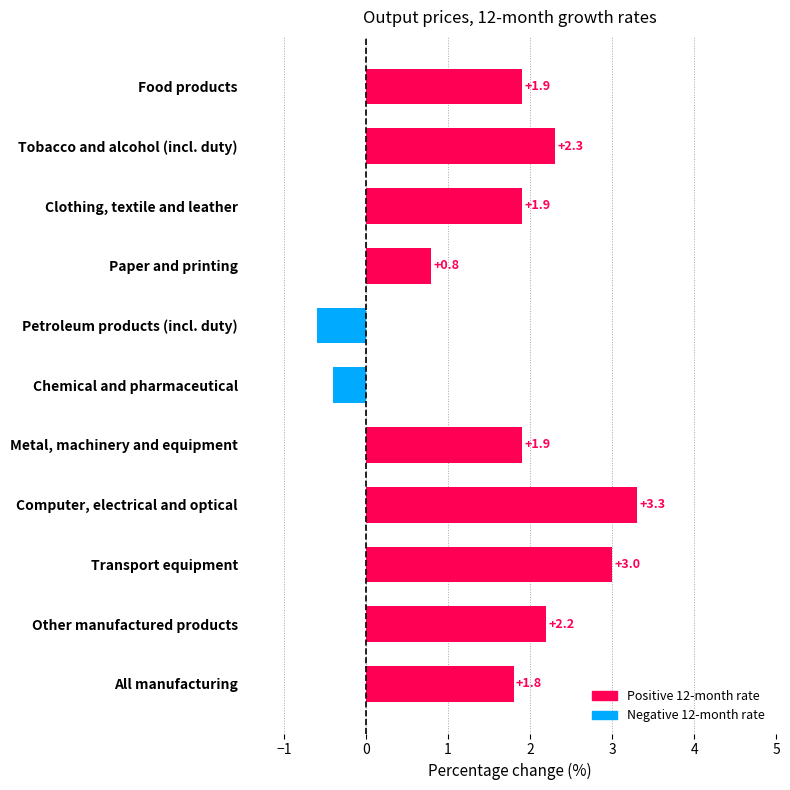

What is the average value?

1.6